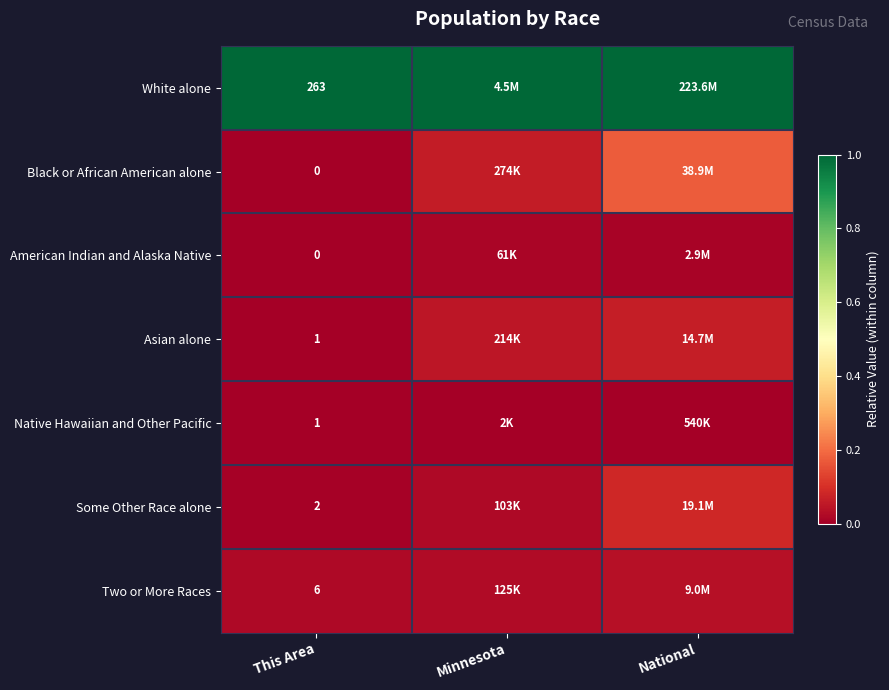

What is the total value across all series at This Area?

273.0